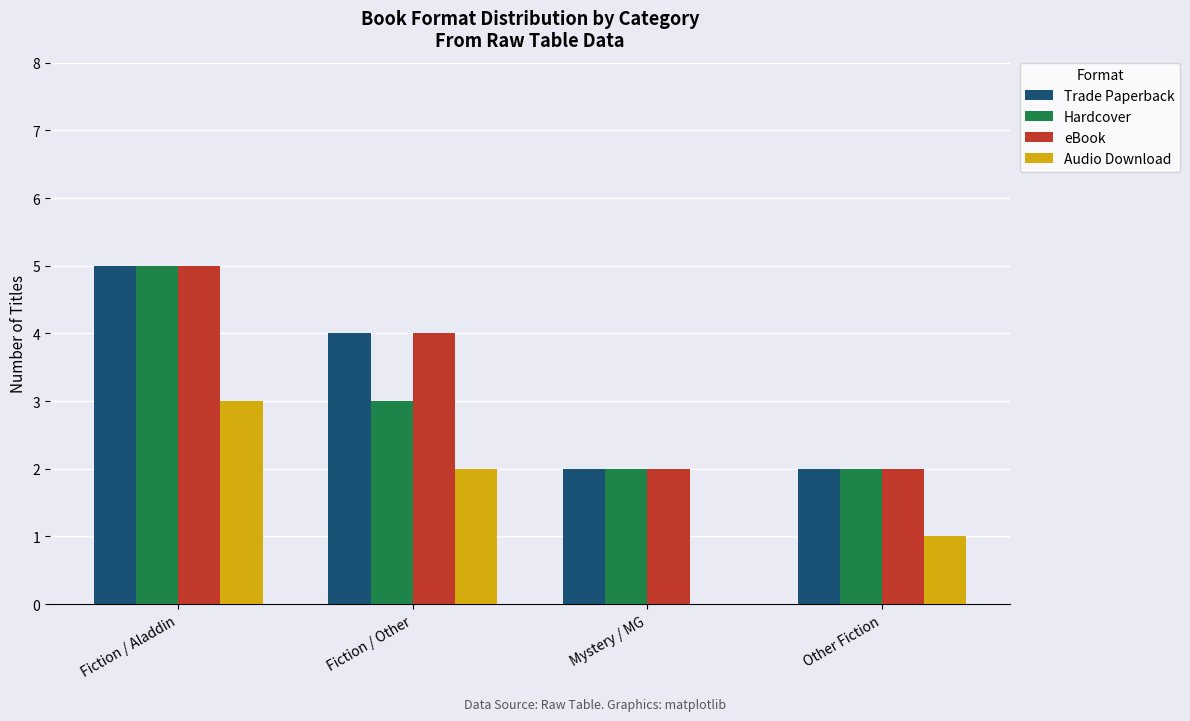

Count the Trade Paperback values in the range 2 to 5.

4